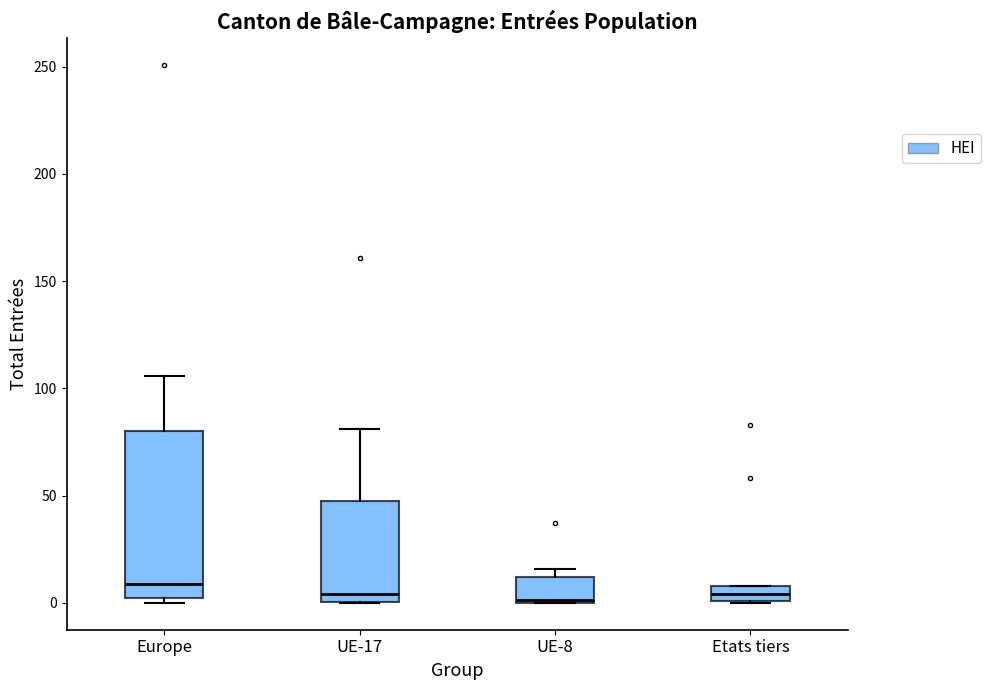

Which box's median line is the highest?

Europe